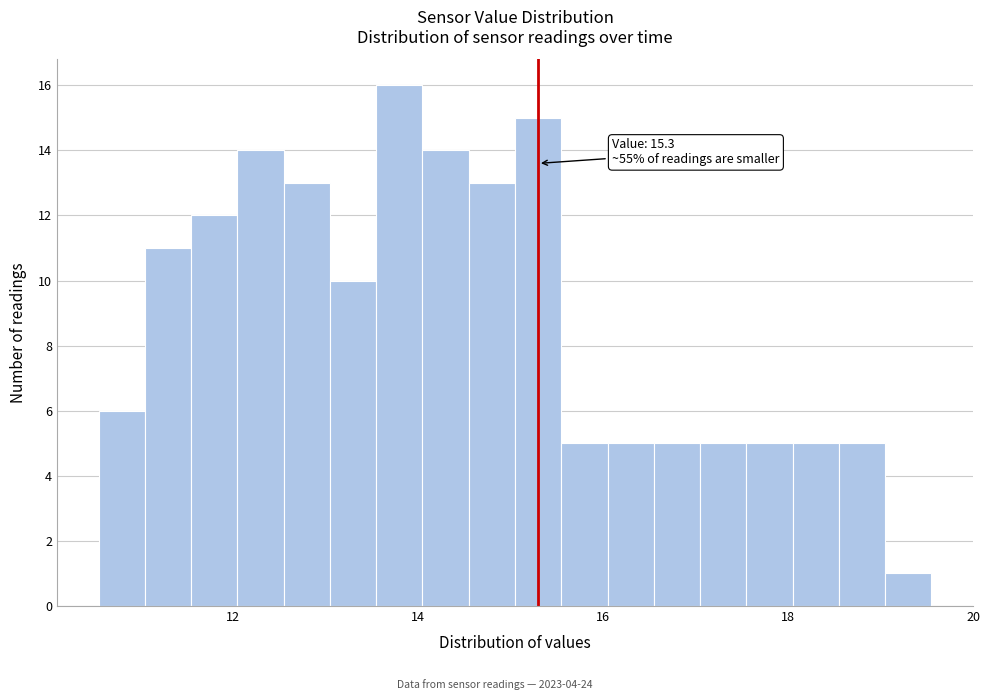

Read against the x-axis, roughly where is the centre of the tallest bar?

13.8